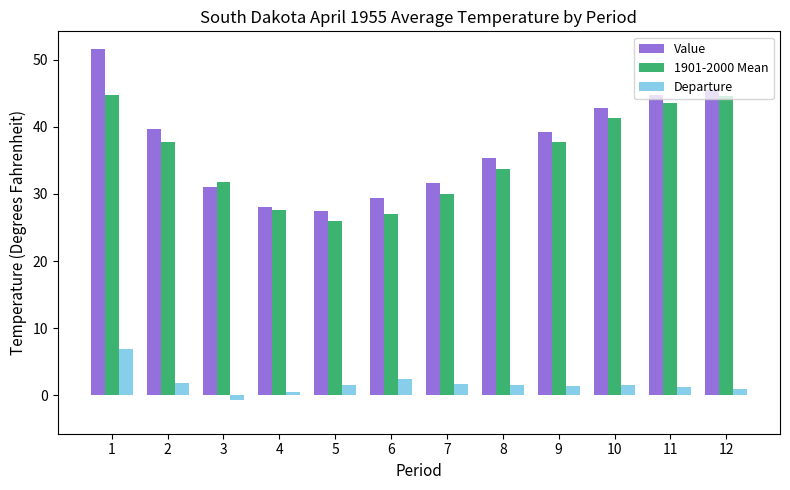

At which label is 1901-2000 Mean closest to 35?

8